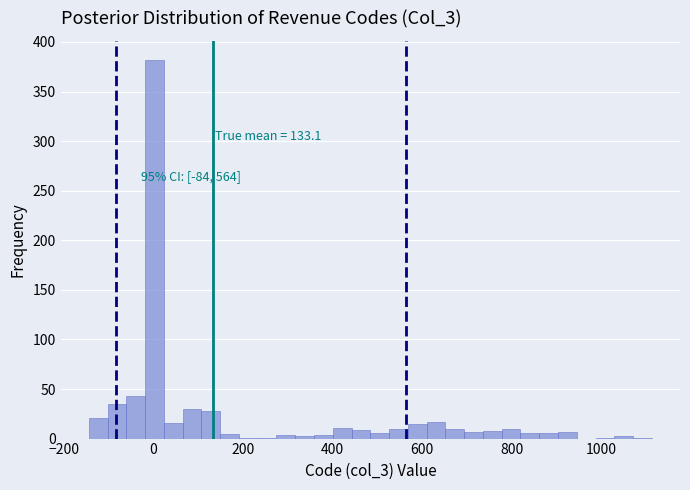

Read against the x-axis, roughly where is the centre of the tallest bar?

0